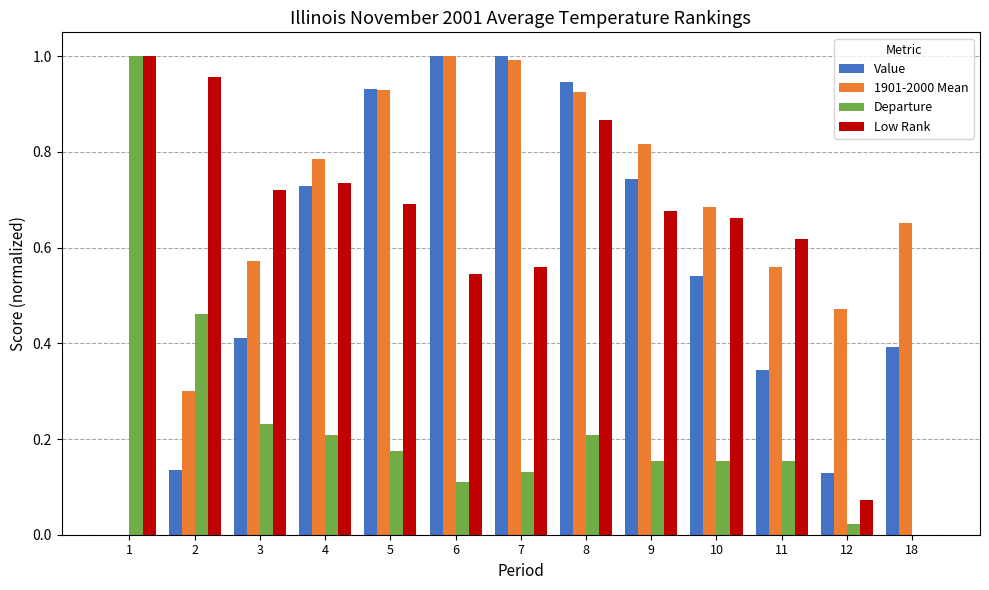

What is the sum of the Departure values at 10 and 1?

1.2